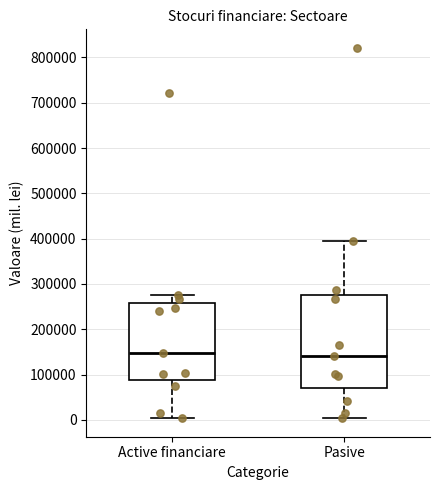

Comparing the boxes themselves (not the whiskers), which one is the tallest?

Pasive